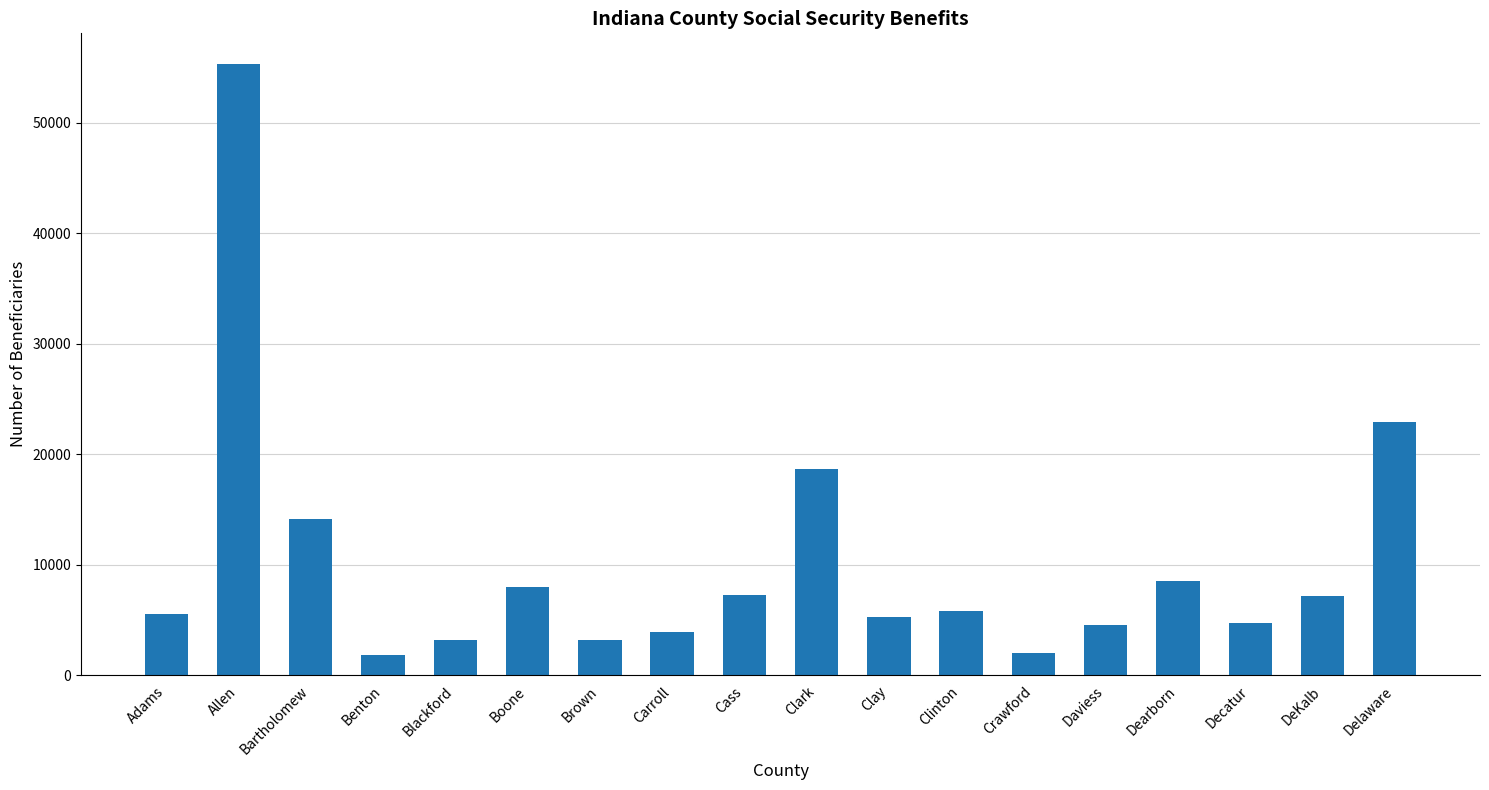

What is the average value?

10111